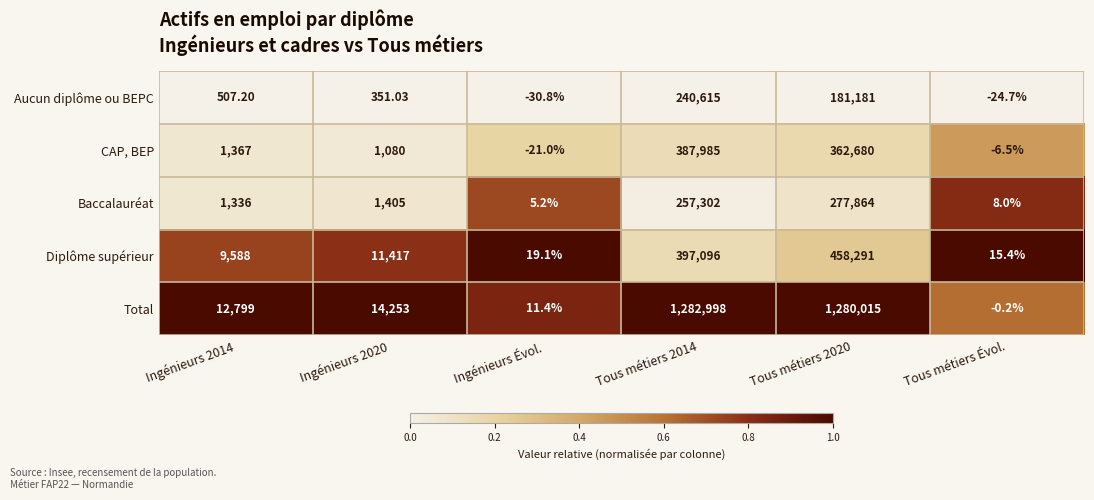

Rank the series at Tous métiers 2020 from lowest to highest value.

Aucun diplôme ou BEPC, Baccalauréat, CAP, BEP, Diplôme supérieur, Total